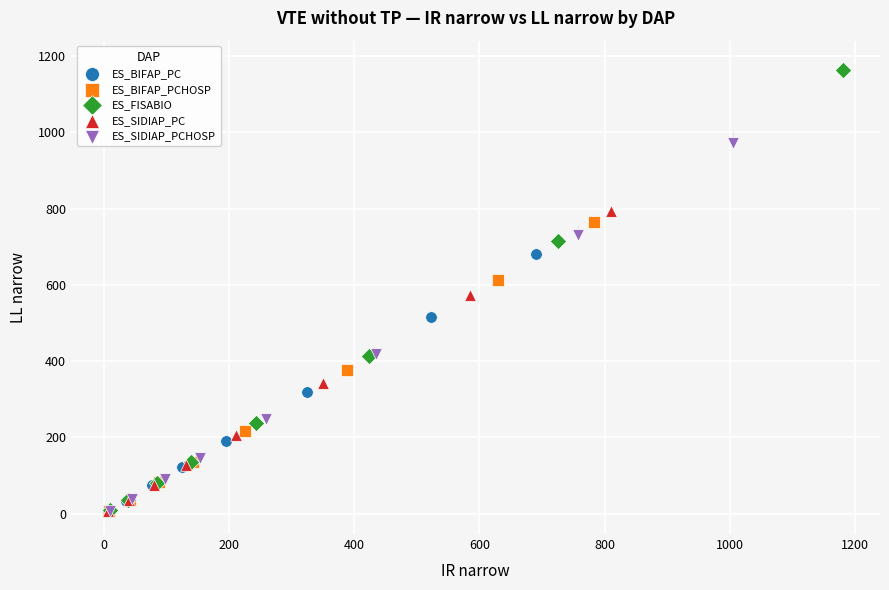

Which series has the widest spread of Y values?

ES_FISABIO